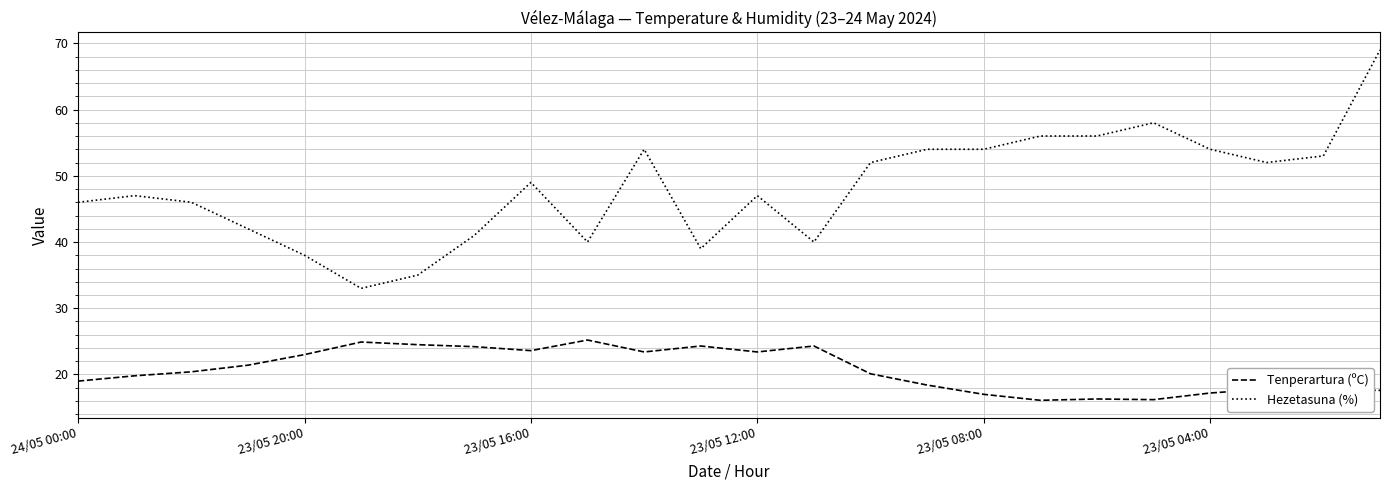

Which series has the largest total across all categories?

Hezetasuna (%)